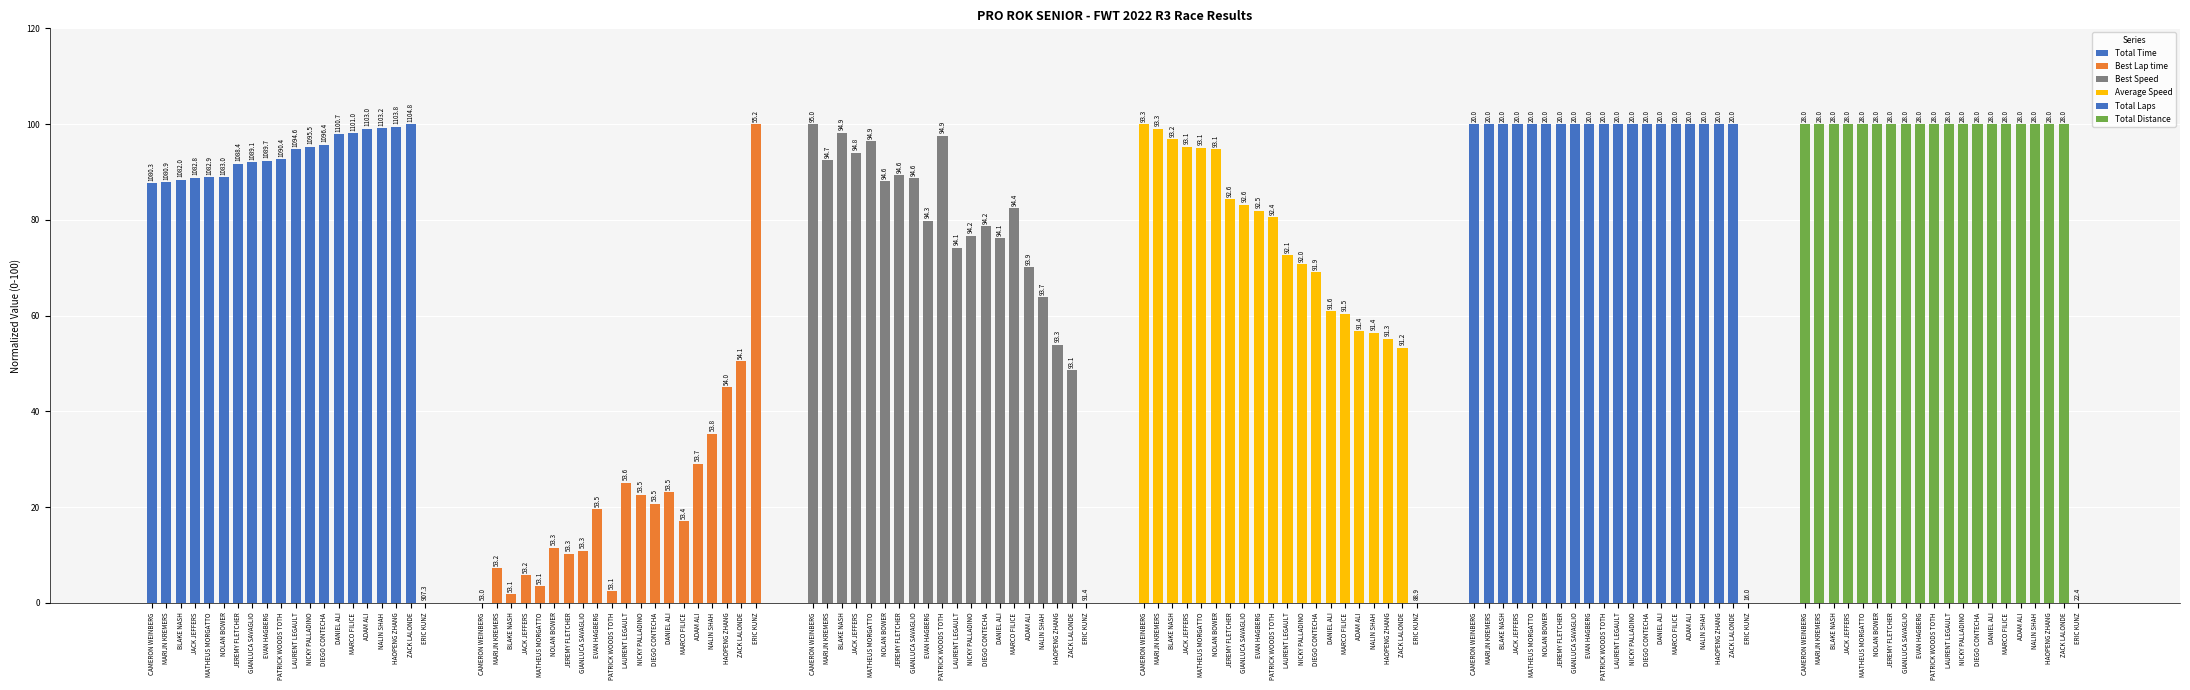

What is the greatest value displayed?

100.0